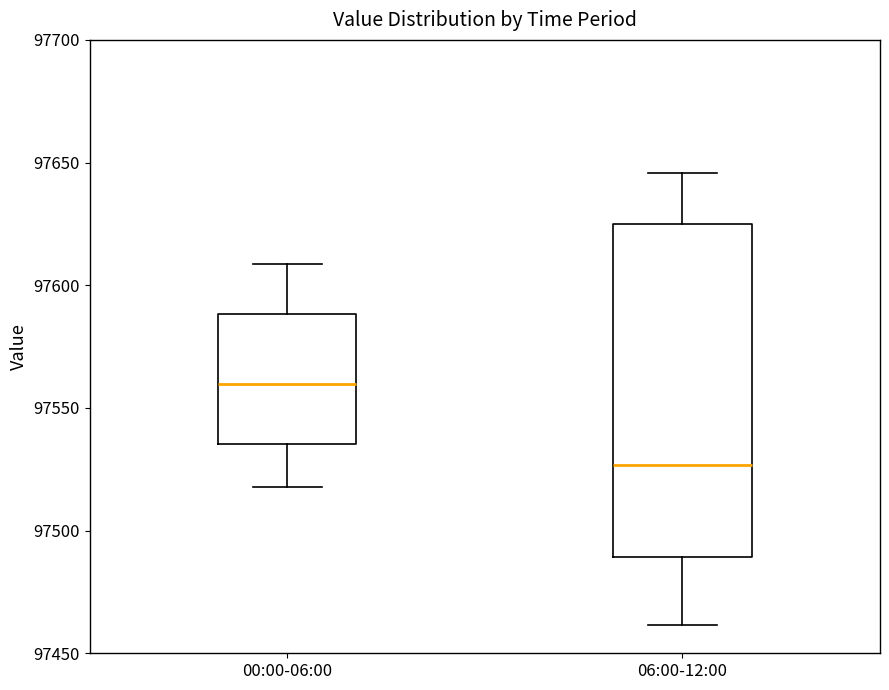

Which box's median line is the highest?

00:00-06:00